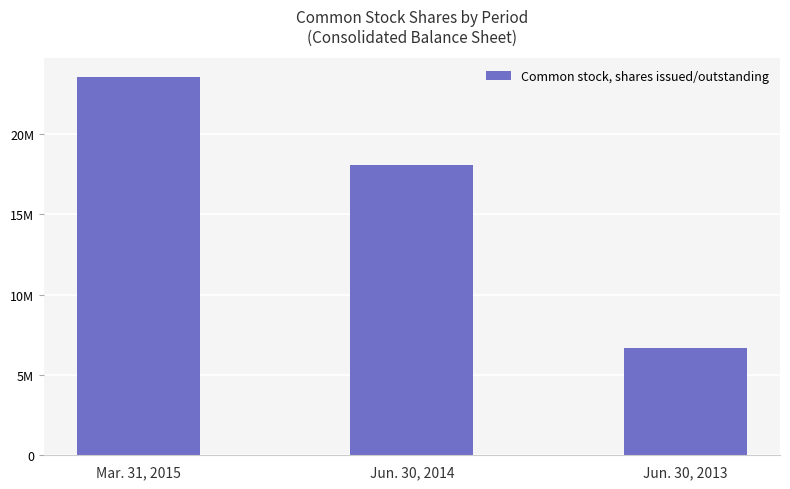

Reading left to right, extract all data points from this chart.

Mar. 31, 2015=23535740	Jun. 30, 2014=18091792	Jun. 30, 2013=6666667